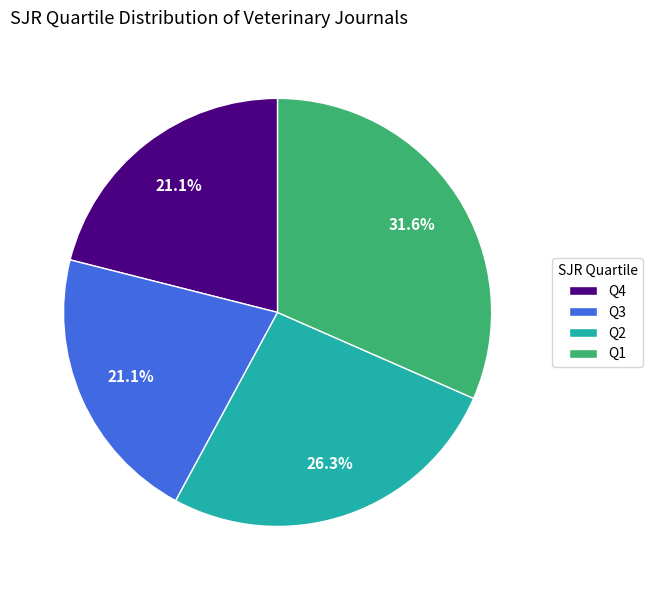

How many slices are in this pie chart?

4